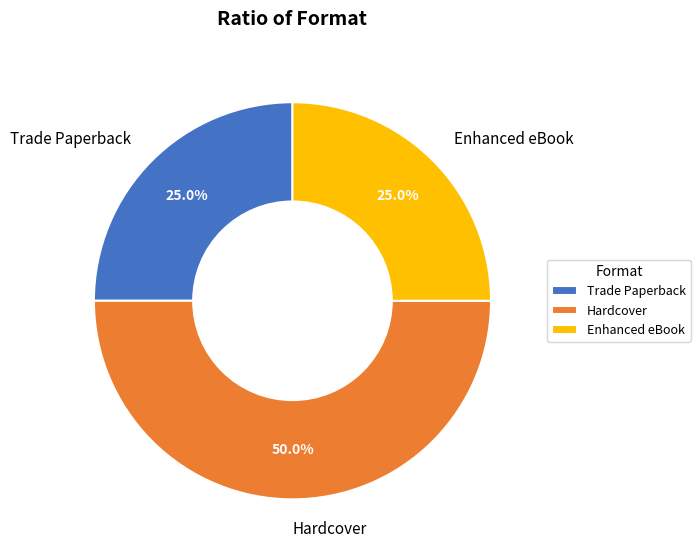

The Trade Paperback slice represents 25% of the pie. True or false?

True